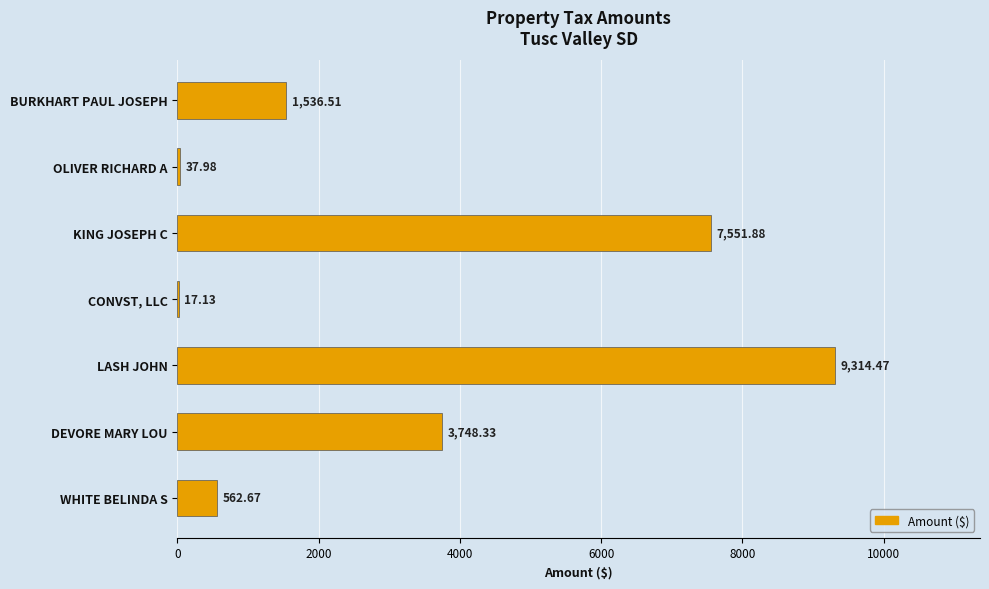

Which has a higher value, BURKHART PAUL JOSEPH or DEVORE MARY LOU?

DEVORE MARY LOU